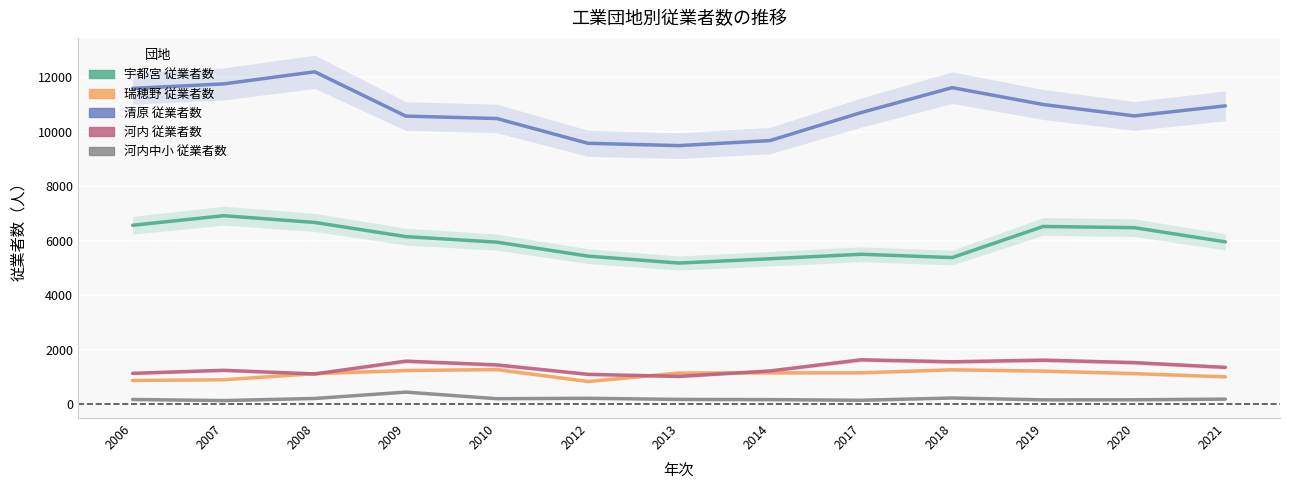

What is the difference between the maximum and minimum values in the 河内 従業者数 series?

609